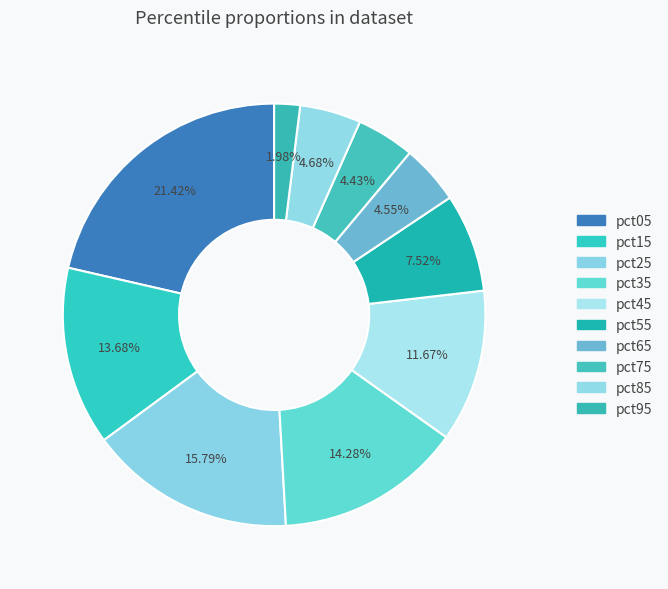

Is there any slice that represents more than half of the pie?

No